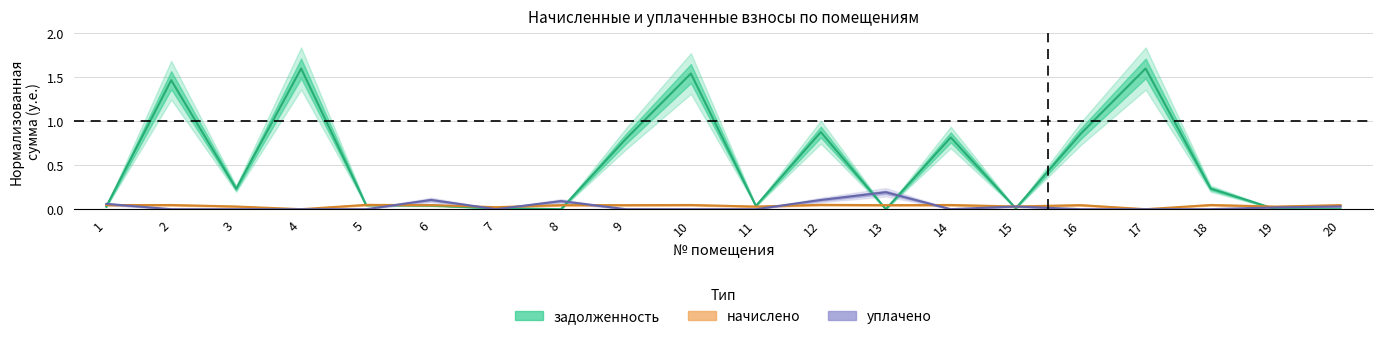

Which has a higher value, 18 or 20?

18